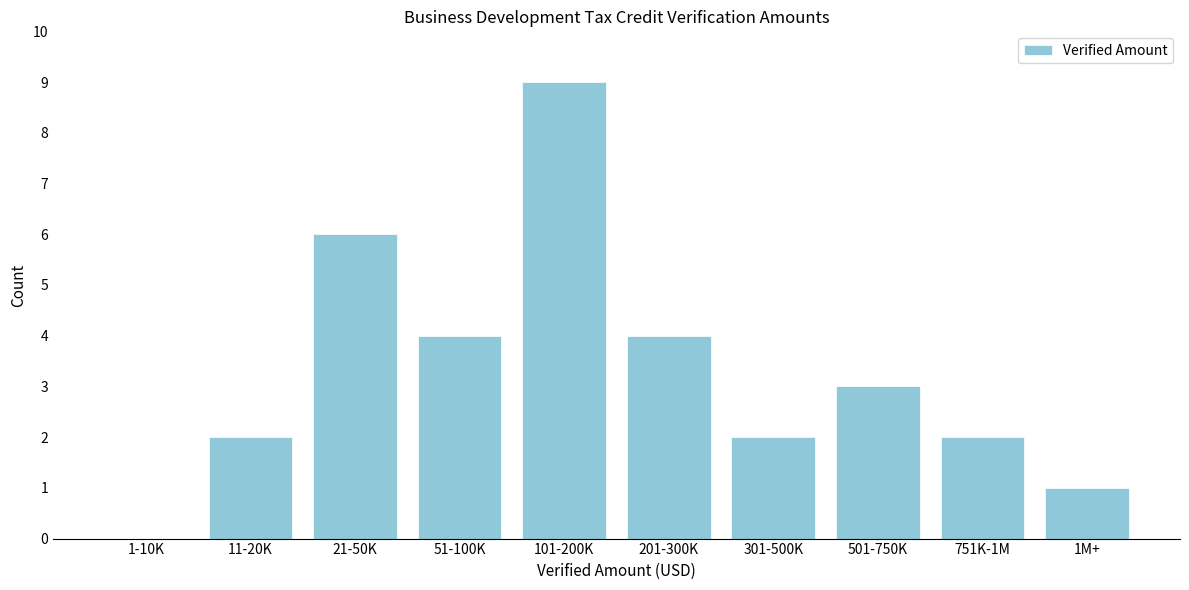

Reading left to right, list all the values displayed in this chart.

1-10K=0	11-20K=2	21-50K=6	51-100K=4	101-200K=9	201-300K=4	301-500K=2	501-750K=3	751K-1M=2	1M+=1